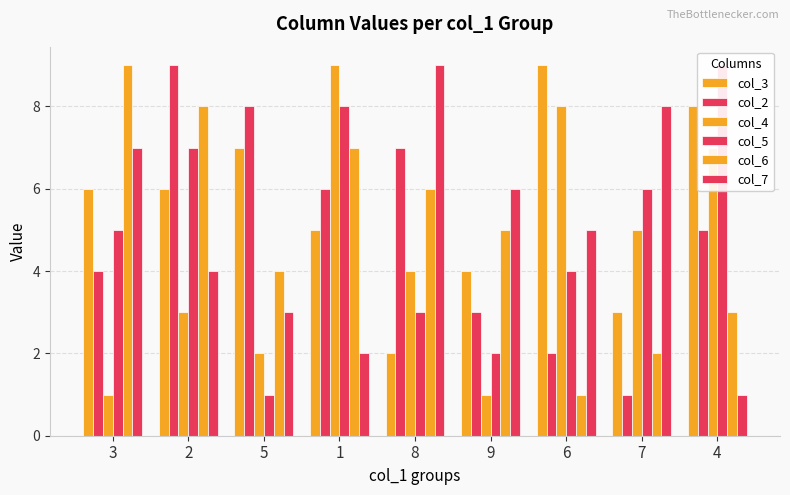

Which series has the widest spread of values?

col_2